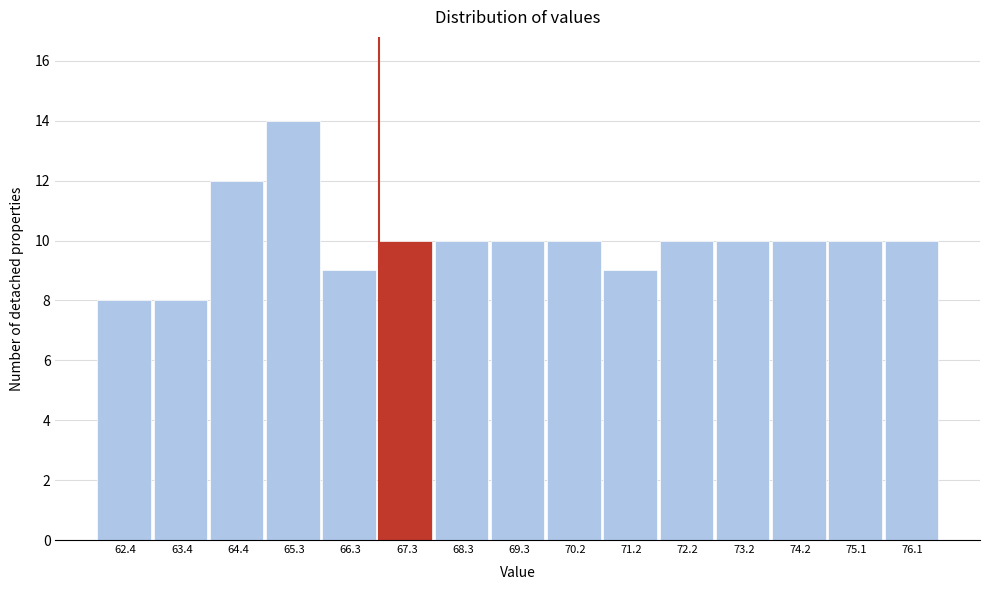

Reading right to left, list all the values displayed in this chart.

76.1=10	75.1=10	74.2=10	73.2=10	72.2=10	71.2=9	70.2=10	69.3=10	68.3=10	67.3=10	66.3=9	65.3=14	64.4=12	63.4=8	62.4=8